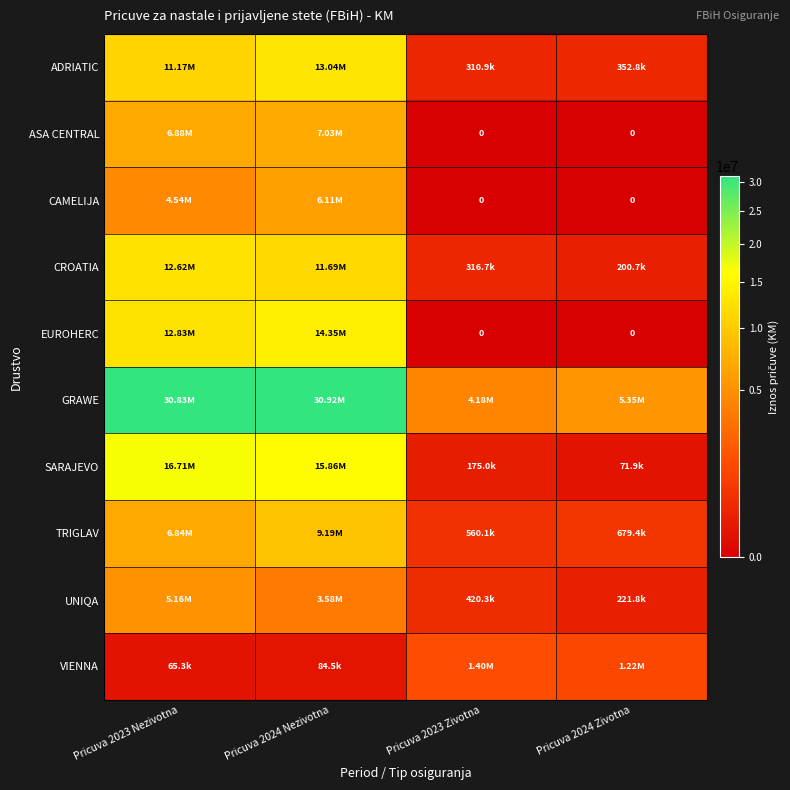

At Pricuva 2024 Zivotna, list the series in order from smallest to largest.

ASA CENTRAL, CAMELIJA, EUROHERC, SARAJEVO, CROATIA, UNIQA, ADRIATIC, TRIGLAV, VIENNA, GRAWE